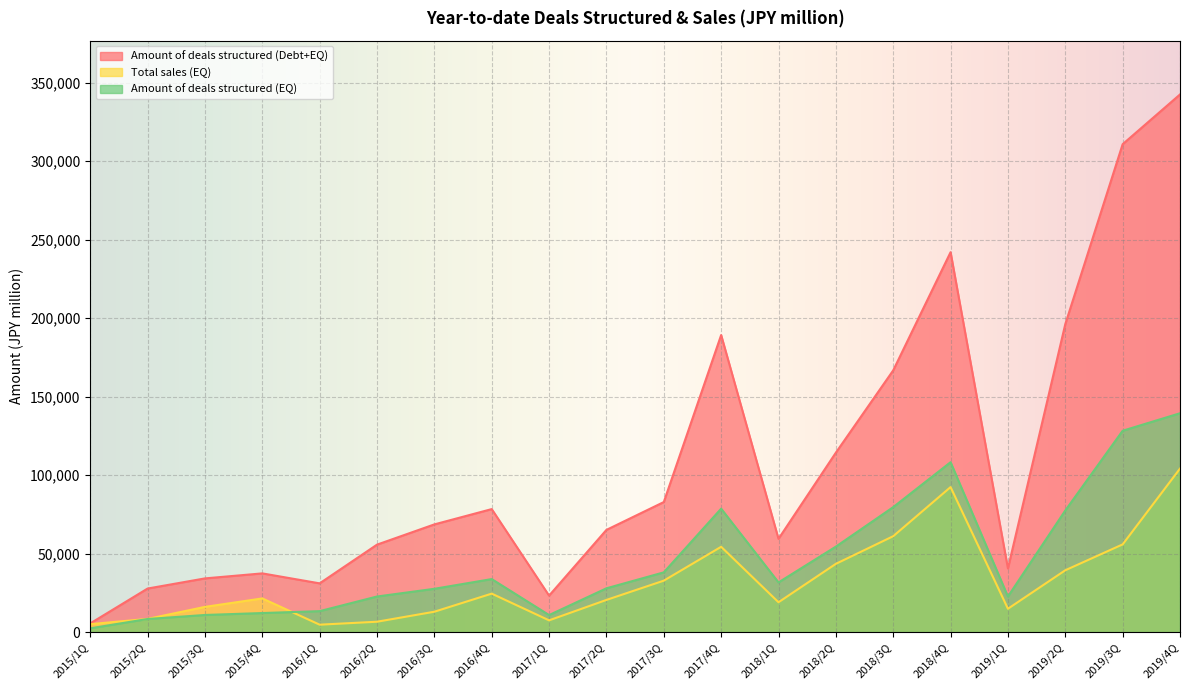

How many values in the Total sales (EQ) series are below 21450?

10